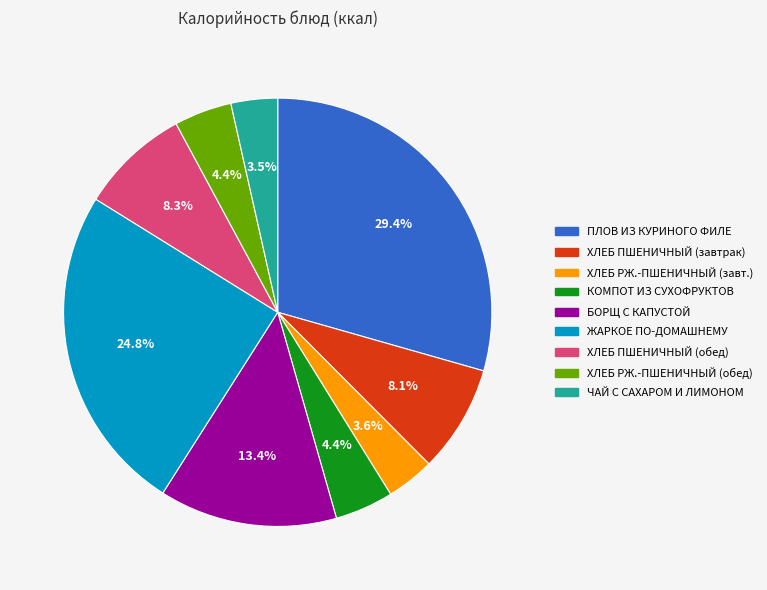

Is there a majority slice in this chart?

No